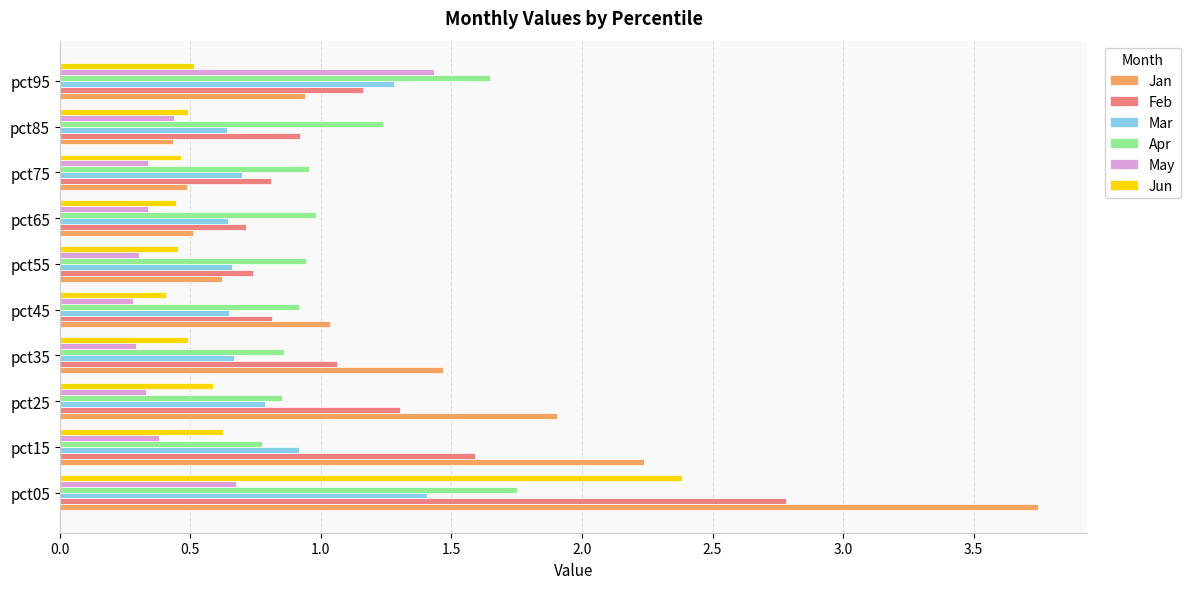

What is the total value across all series at pct15?

6.5